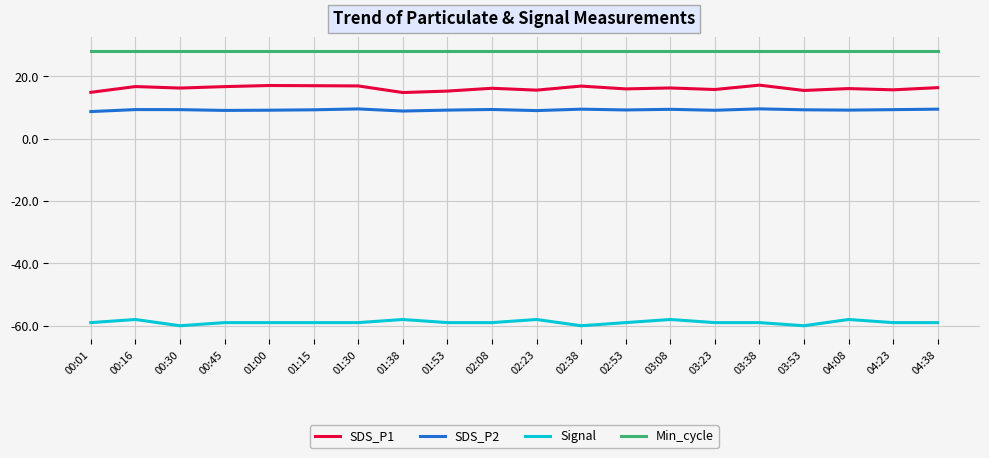

True or false: Min_cycle and Signal cross at least once.

False